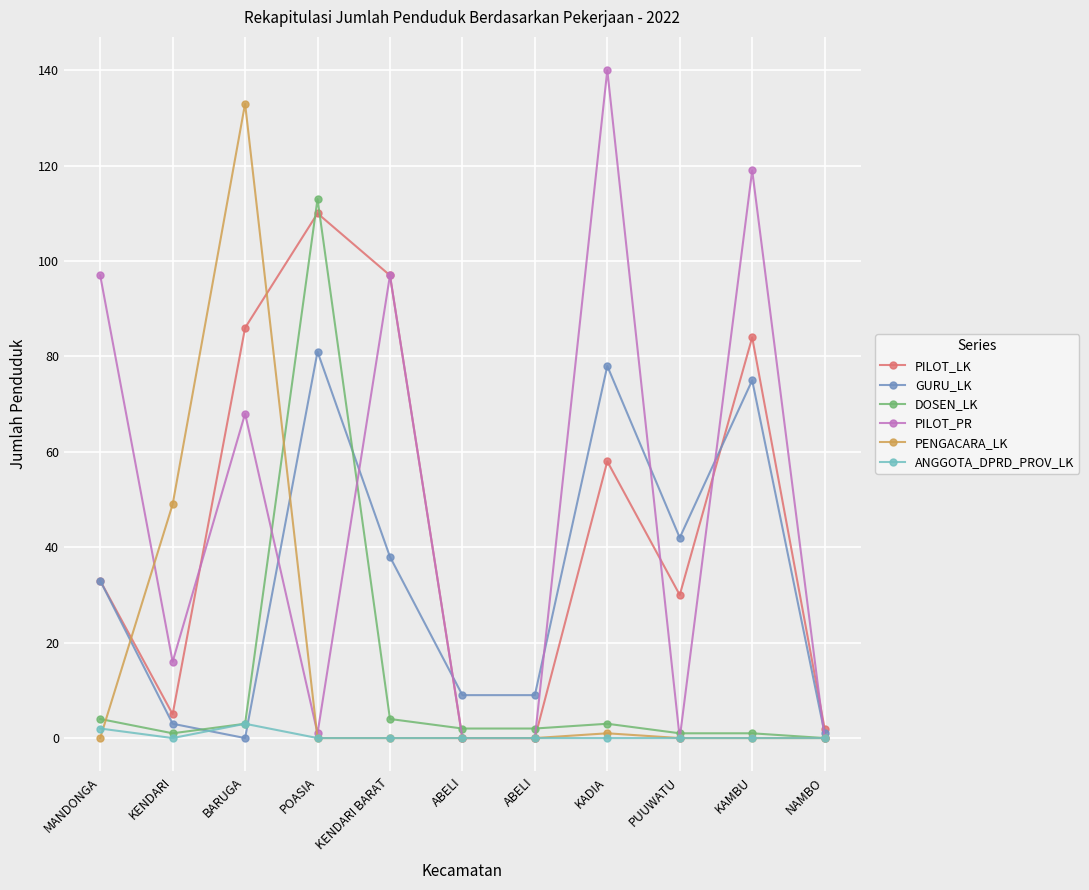

What is the label of the 10th point from the left?

KAMBU